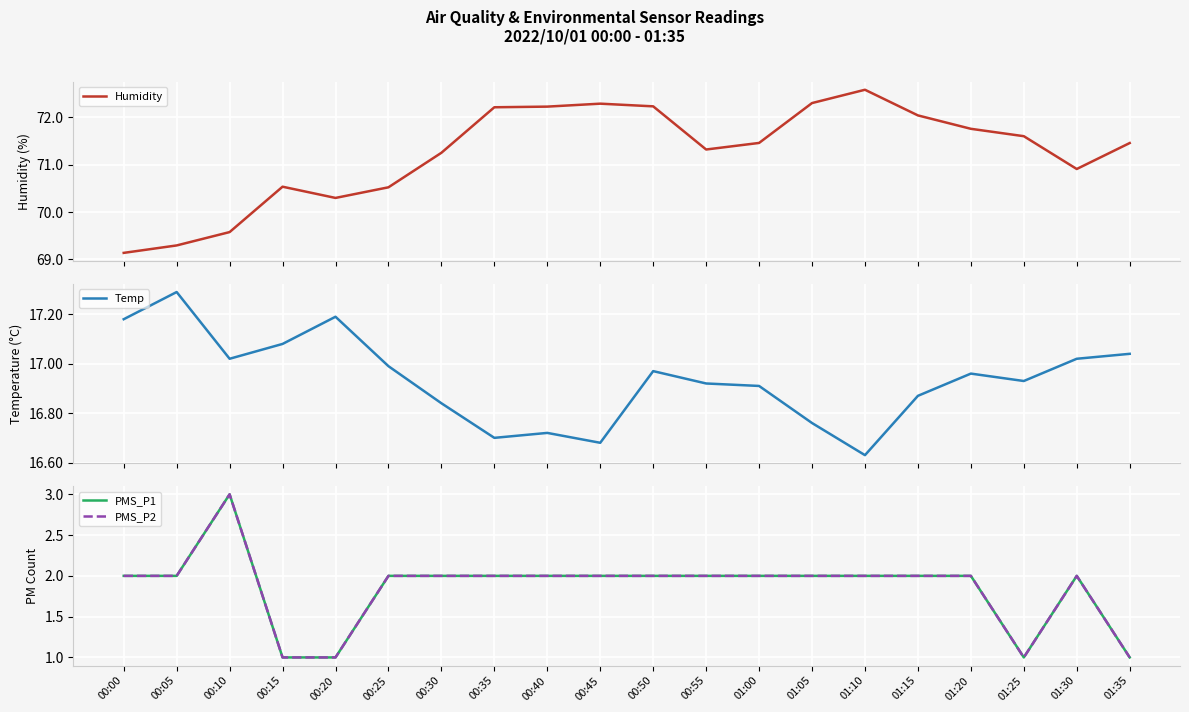

Which has a higher value, 00:35 or 01:10?

01:10